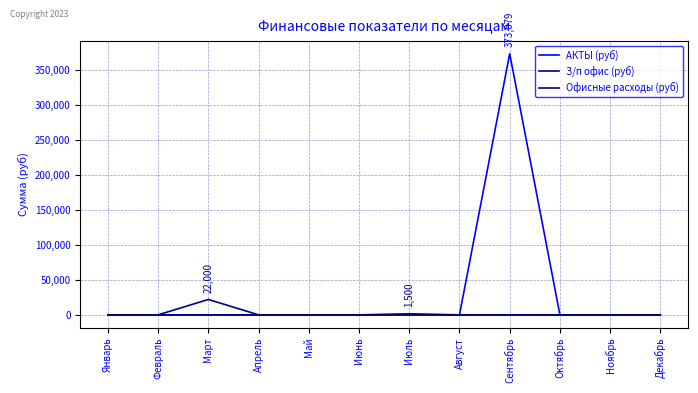

At how many categories does at least one series exceed 12535?

2